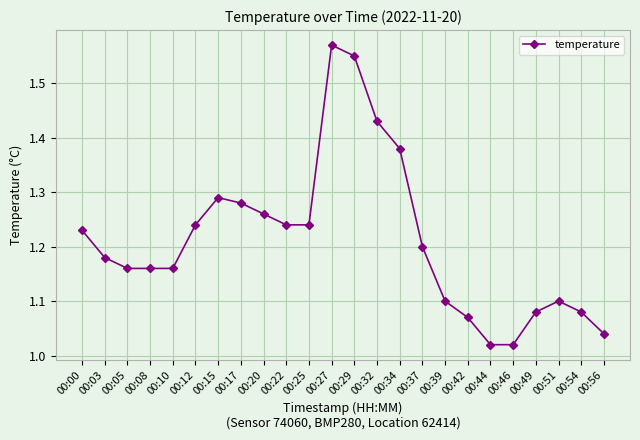

True or false: there are more than 2 points higher than both neighbors.

True